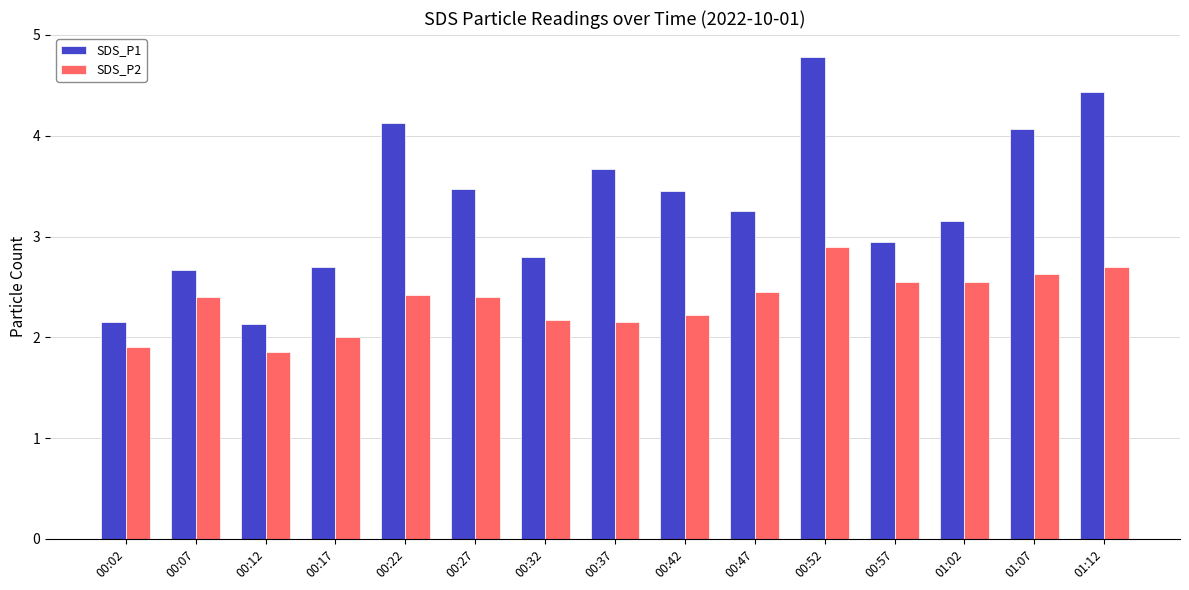

At which category is the sum across all series the highest?

00:52